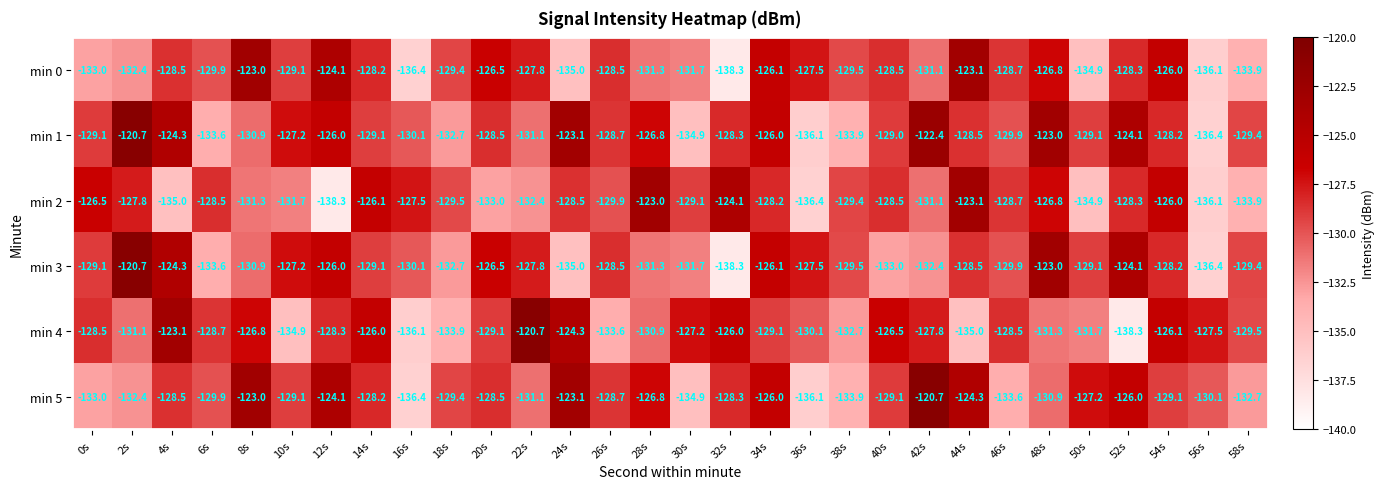

What is the minimum value shown in the chart?

-138.3